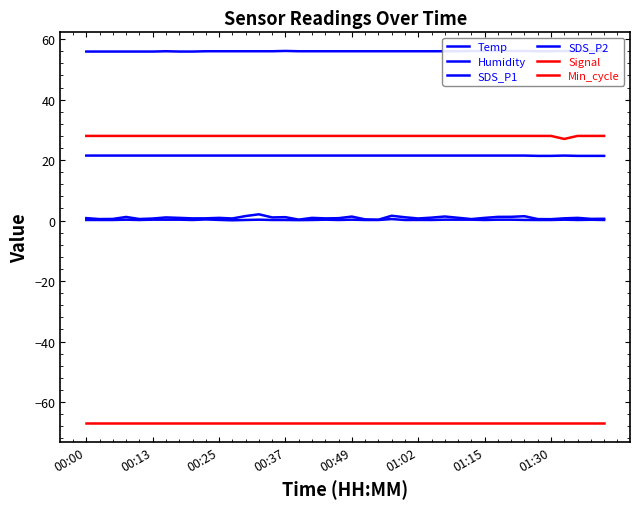

Which series changed the most between 25 and 38?

SDS_P1